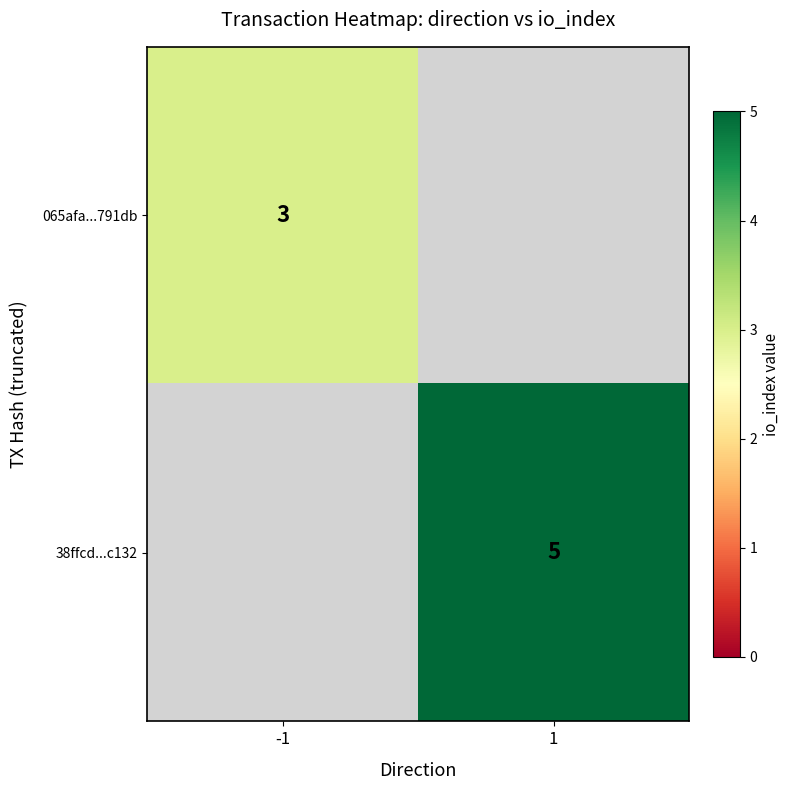

Is it true that 065afa...791db equals 5 at -1?

False